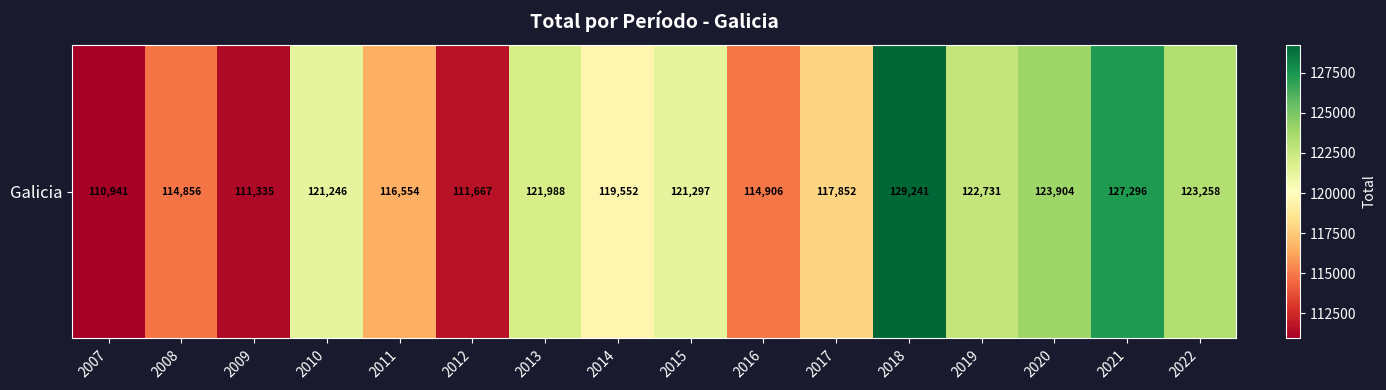

Where does the data first go above 121246?

2013